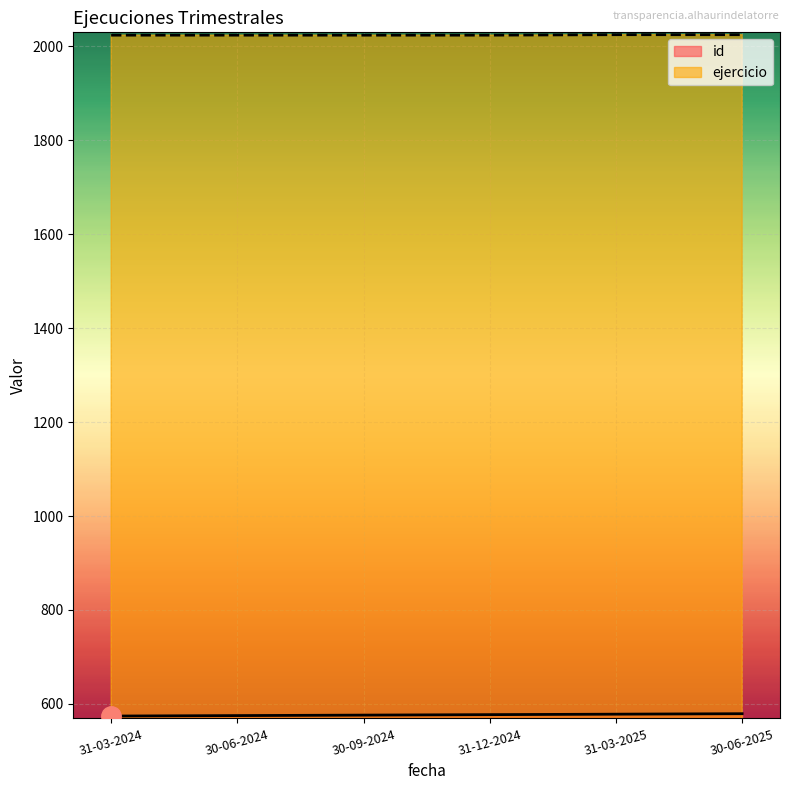

Is the value of id at 31-03-2025 greater than the value of ejercicio at 31-03-2024?

No